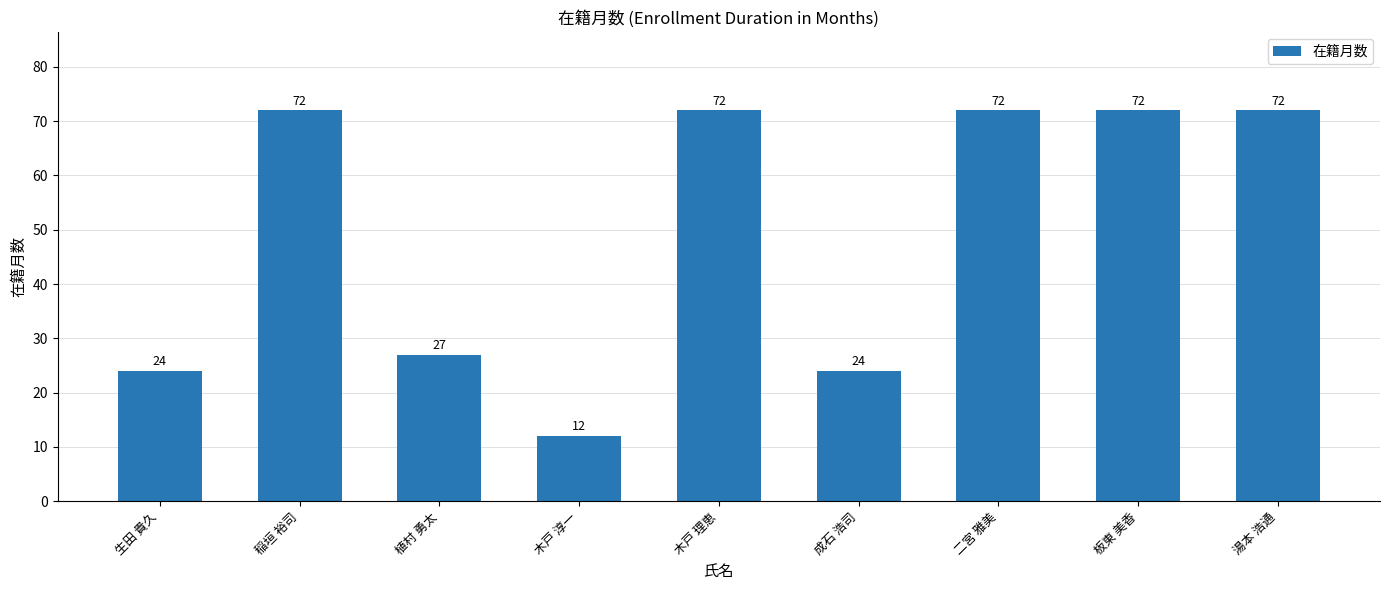

Reading right to left, transcribe all the data shown in this chart.

湯本 浩通=72	板東 美香=72	二宮 雅美=72	成石 浩司=24	木戸 理恵=72	木戸 淳一=12	植村 勇太=27	稲垣 裕司=72	生田 貴久=24